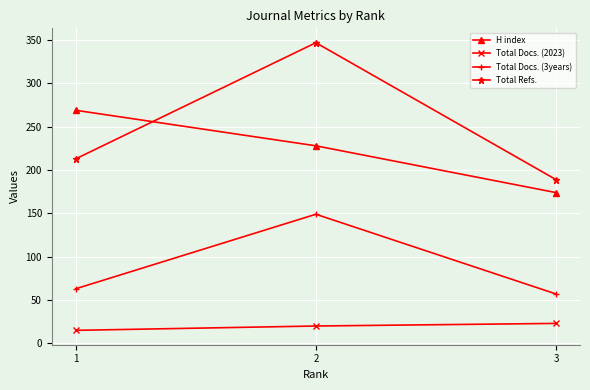

Is it true that Total Refs. equals 189 at 3?

True